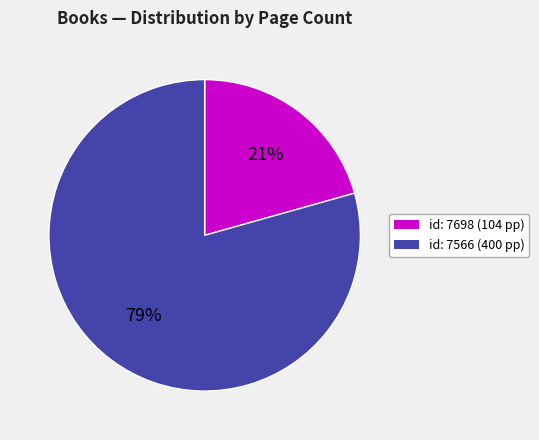

Which category has the biggest portion of the pie?

id: 7566 (400 pp)